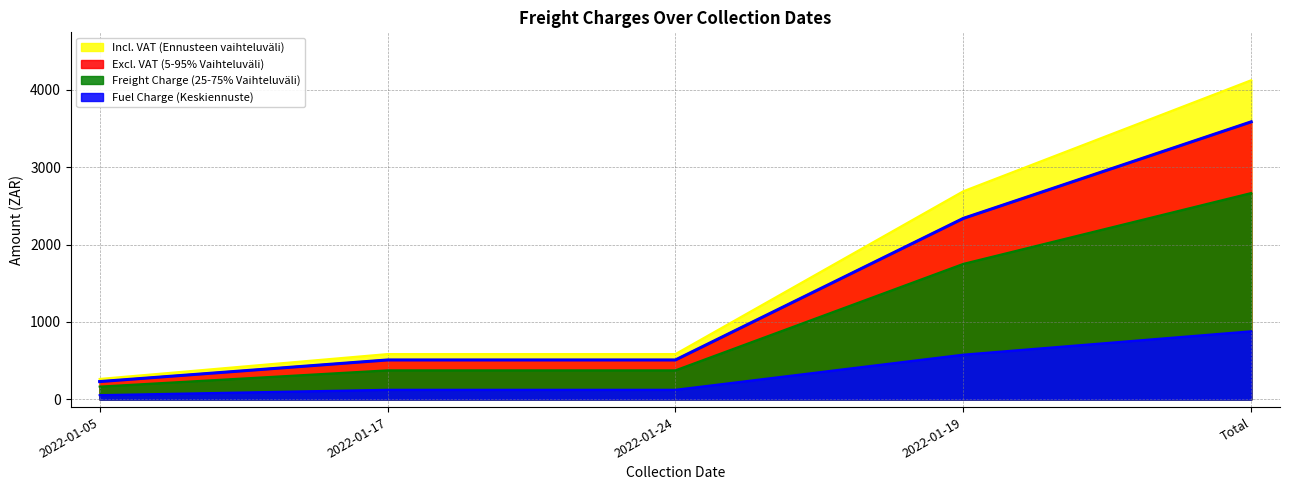

What is the value of the Excl. VAT point at the 2nd from the left?

508.8